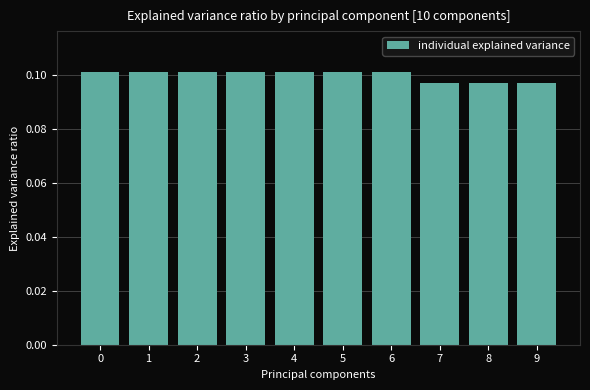

How many bars are there in total?

10